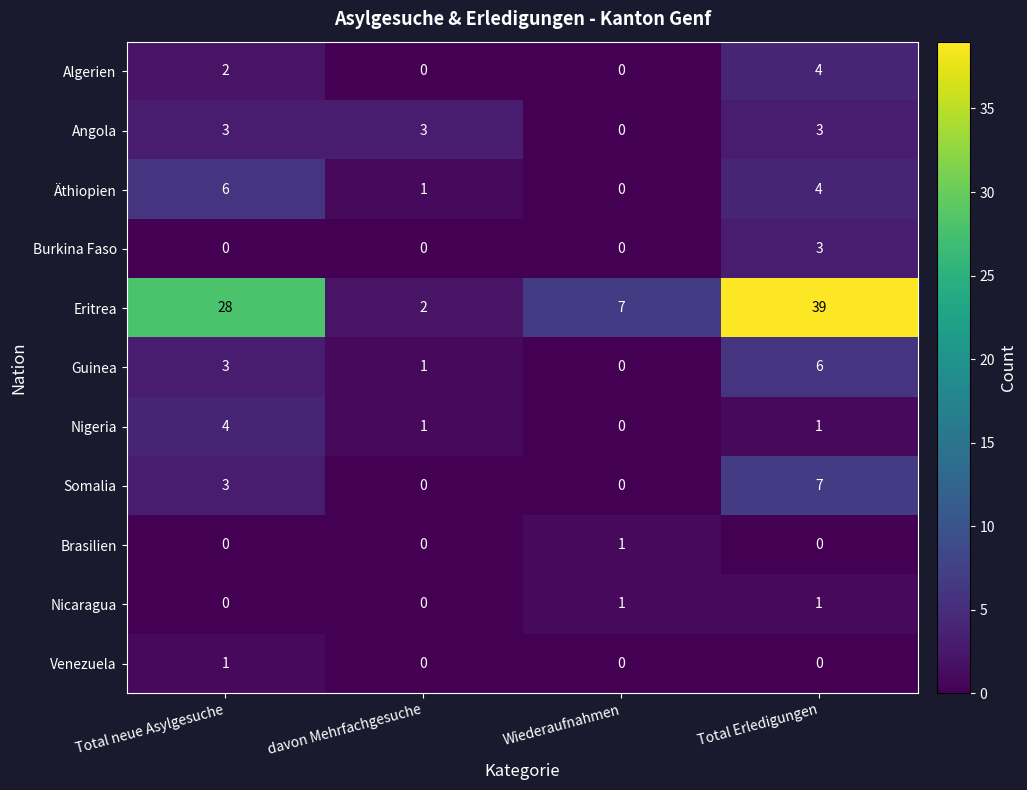

What is the total value across all series at Wiederaufnahmen?

9